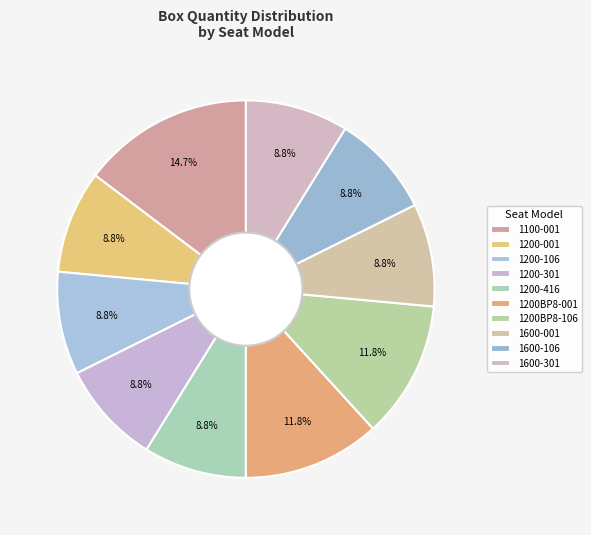

How many slices are in this pie chart?

10